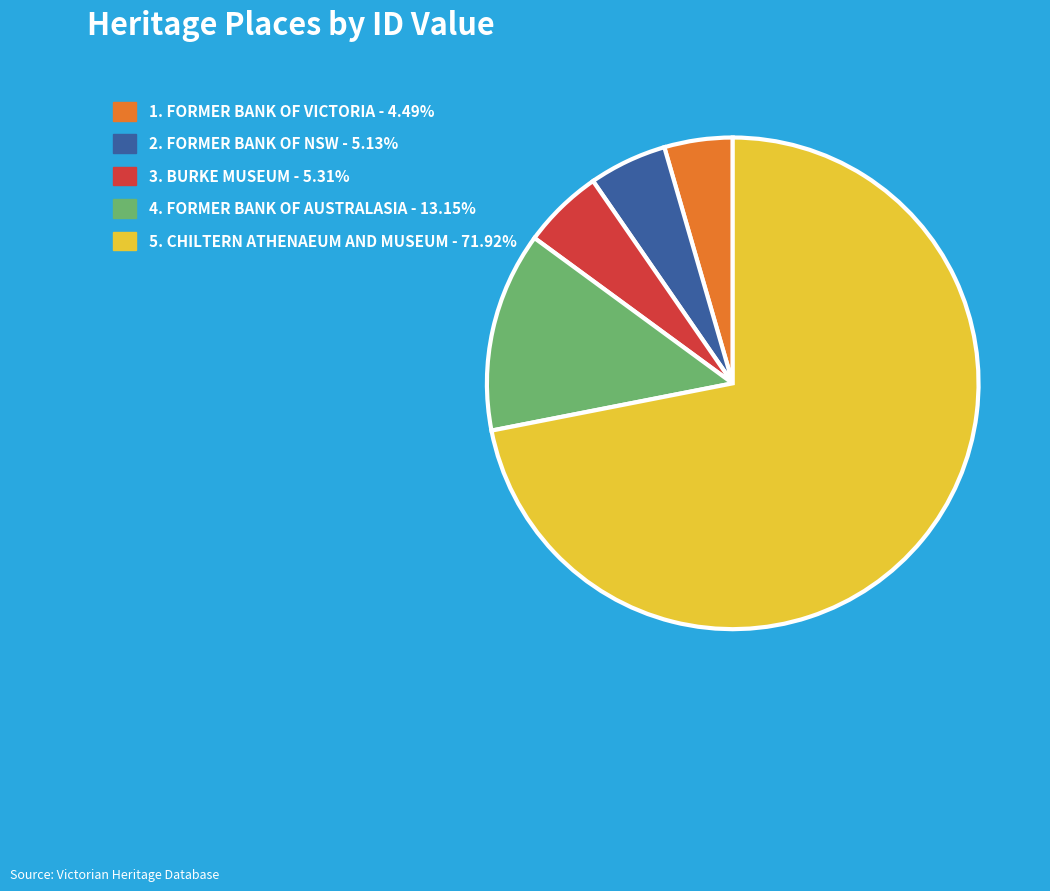

Does any single category account for the majority?

Yes